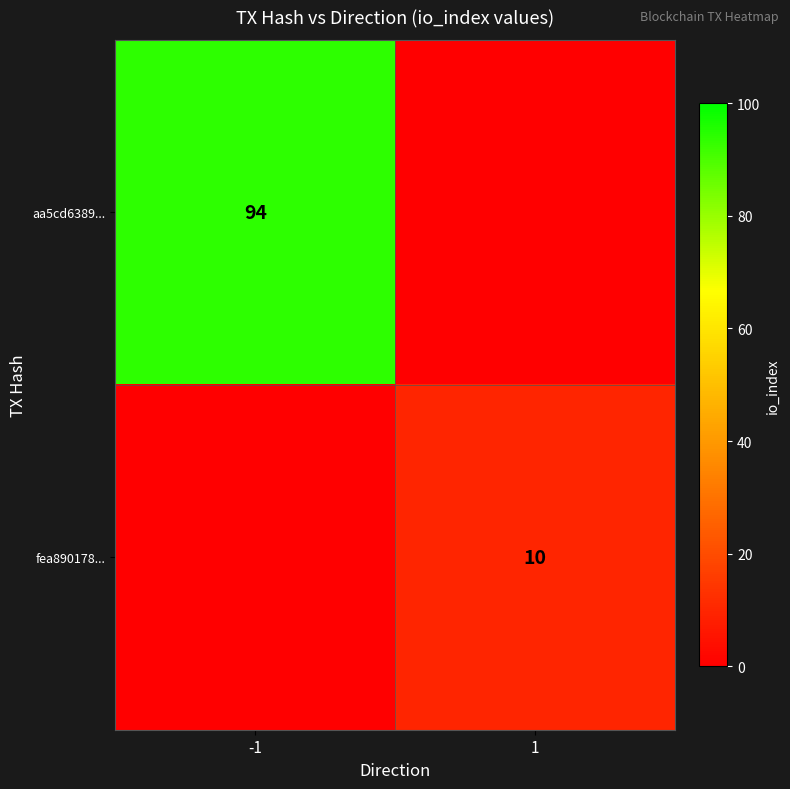

Is it true that fea890178... equals 6 at 1?

False